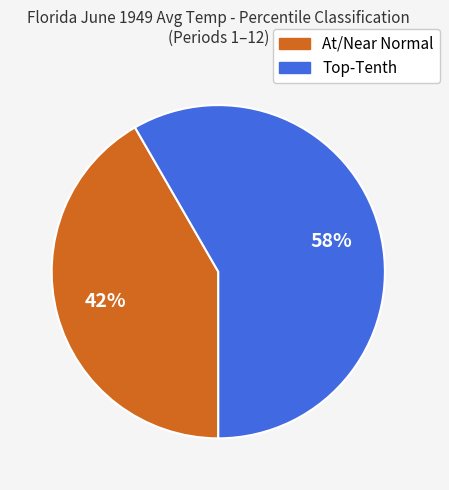

To the nearest percent, what is the average slice percentage?

50%